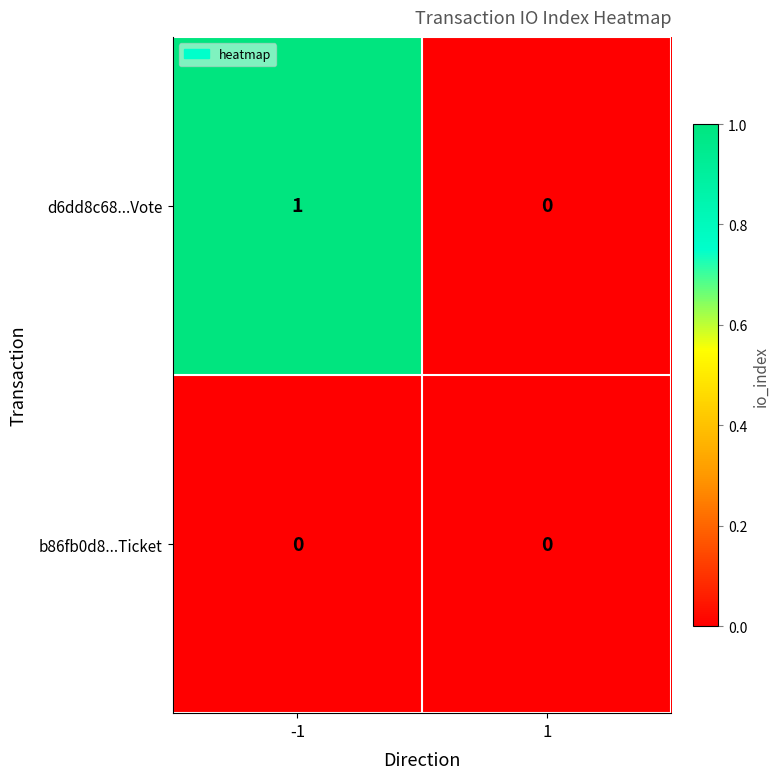

Which series has the largest range (max minus min)?

d6dd8c68...Vote